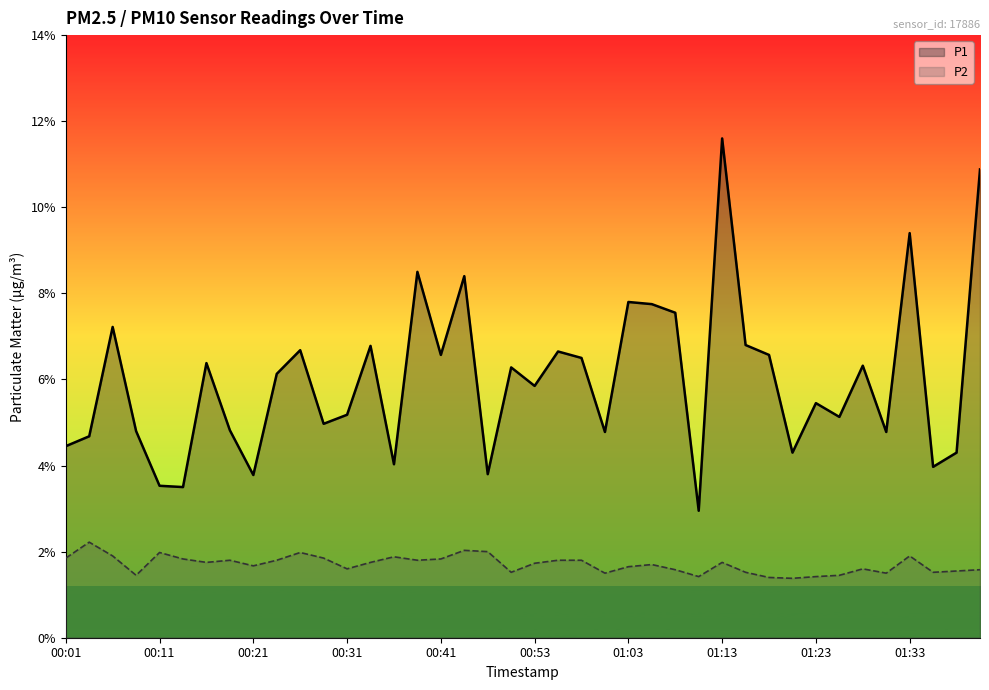

True or false: P2 has a value of 1.4 at 27.

True